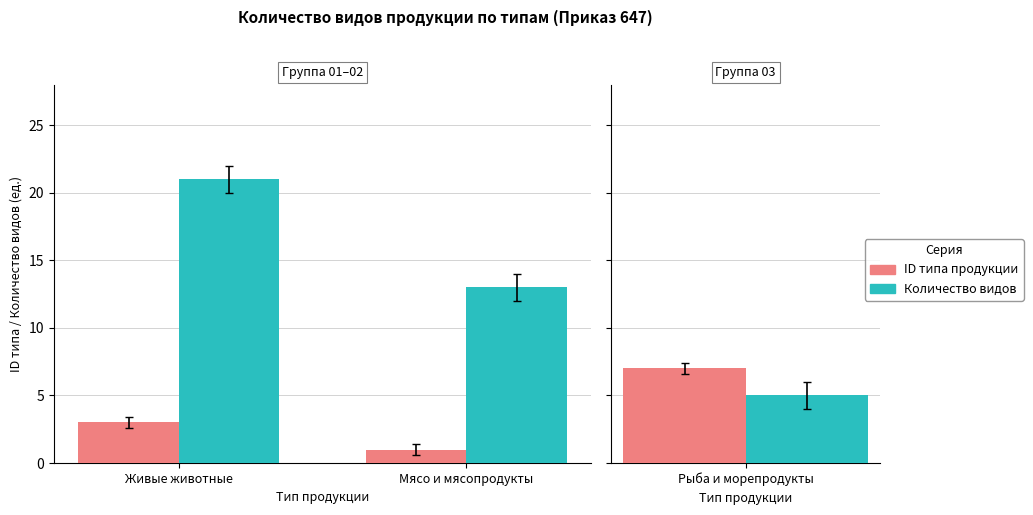

What is the label of the 2nd bar from the left?

Мясо и мясопродукты